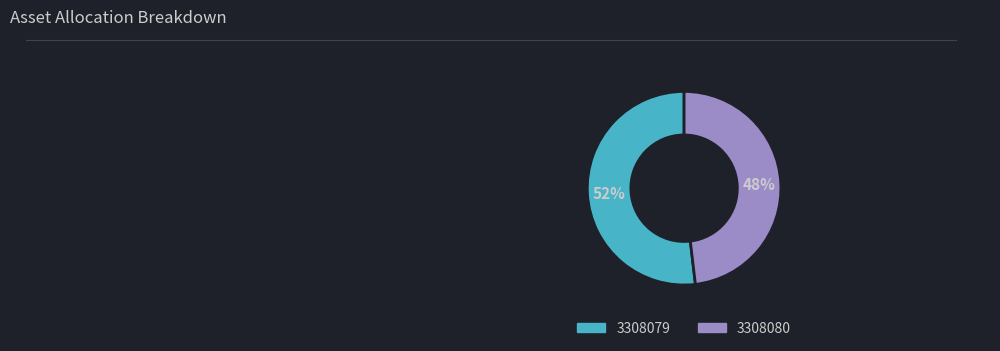

What is the largest slice in the pie chart?

3308079